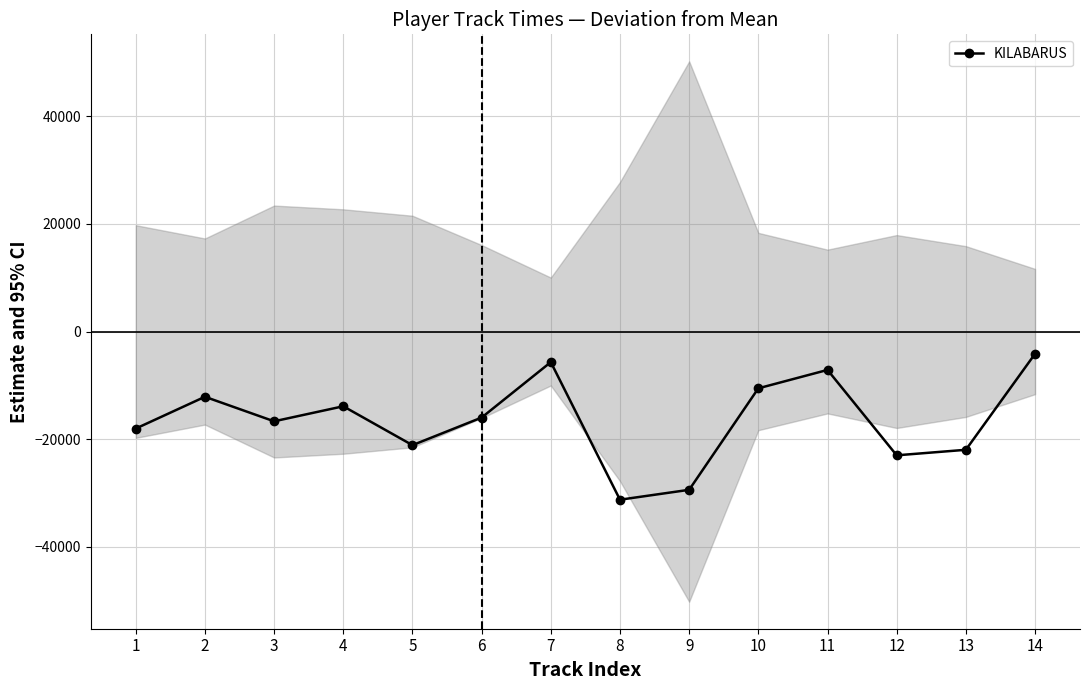

Rank the categories by value from lowest to highest.

8, 9, 12, 13, 5, 1, 3, 6, 4, 2, 10, 11, 7, 14